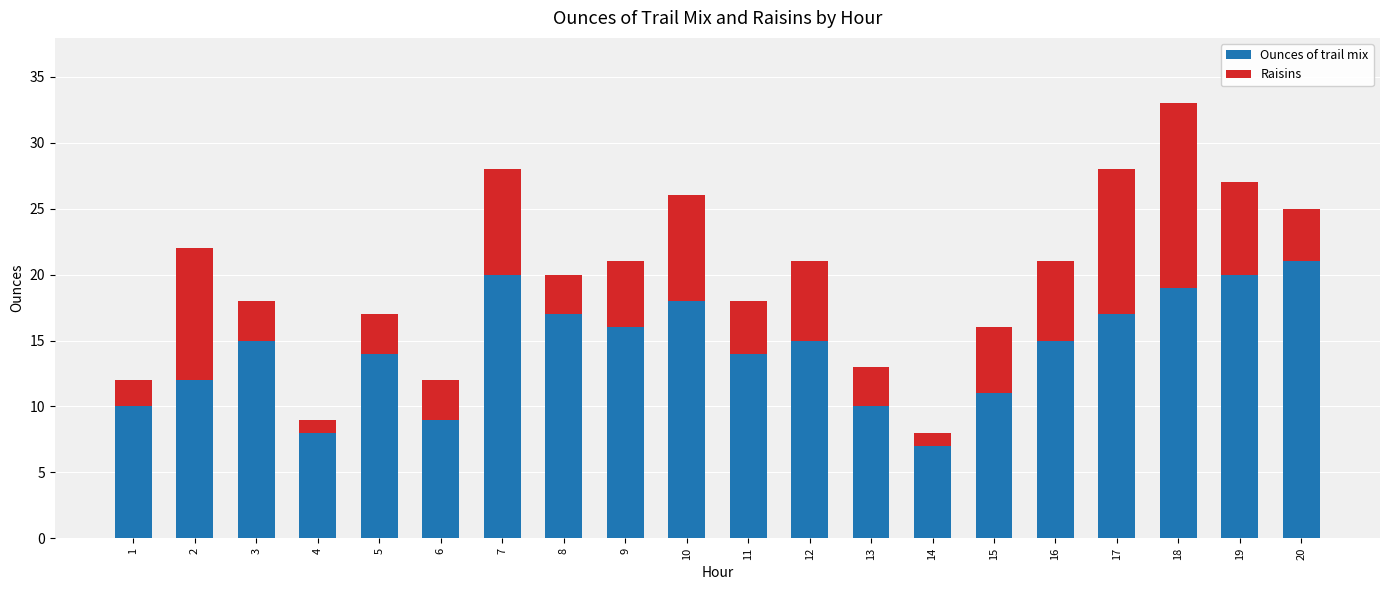

At which category is the sum across all series the highest?

18